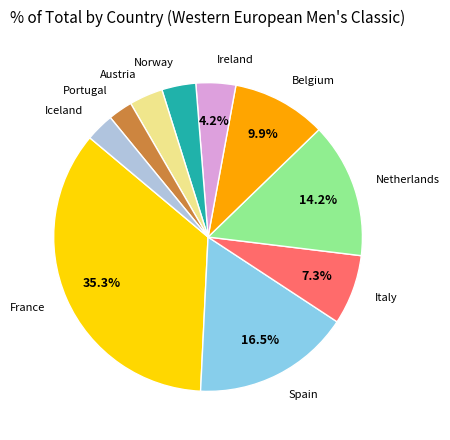

To the nearest percent, what is the average slice percentage?

10%